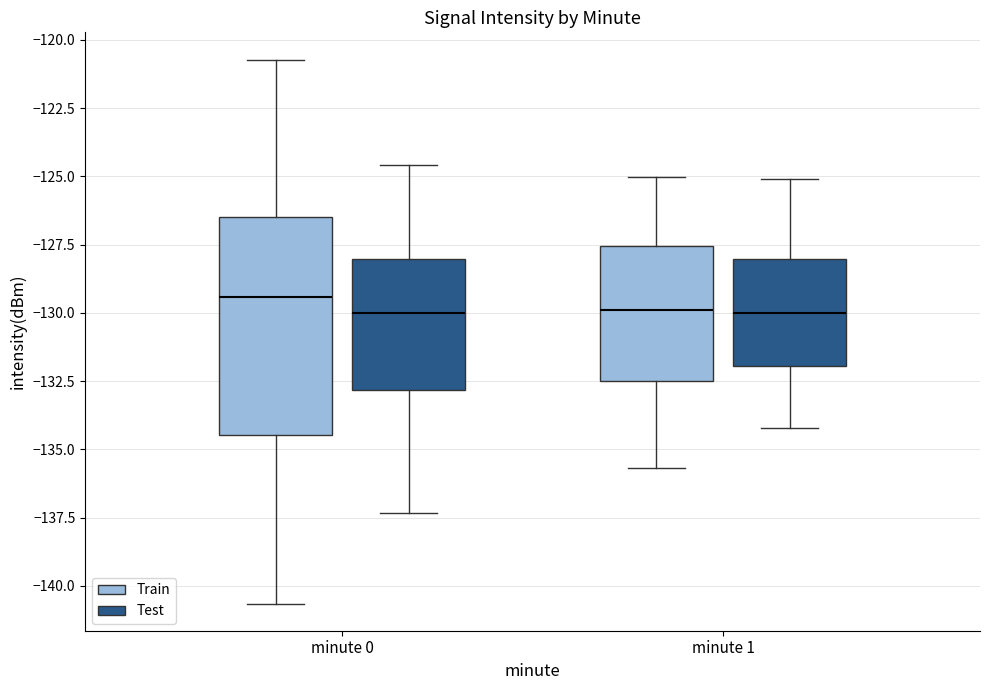

Reading left to right, transcribe this box plot: for each box, give where its median line is, the range the box spans, and where its two whiskers end, as read against the y-axis. The values are not printed on the chart, so give them approximately, as read against the axis.

minute 0 (Train): median -129.5, box -134.5 to -126.5, whiskers -140.5 to -120.5
minute 0 (Test): median -130.0, box -133.0 to -128.0, whiskers -137.5 to -124.5
minute 1 (Train): median -130.0, box -132.5 to -127.5, whiskers -135.5 to -125.0
minute 1 (Test): median -130.0, box -132.0 to -128.0, whiskers -134.0 to -125.0